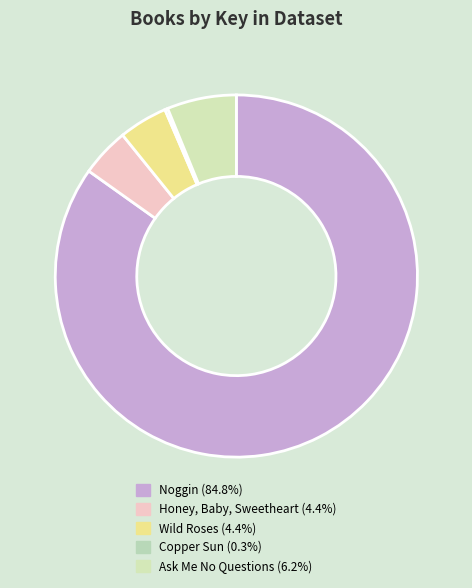

The Wild Roses slice represents 4% of the pie. True or false?

True